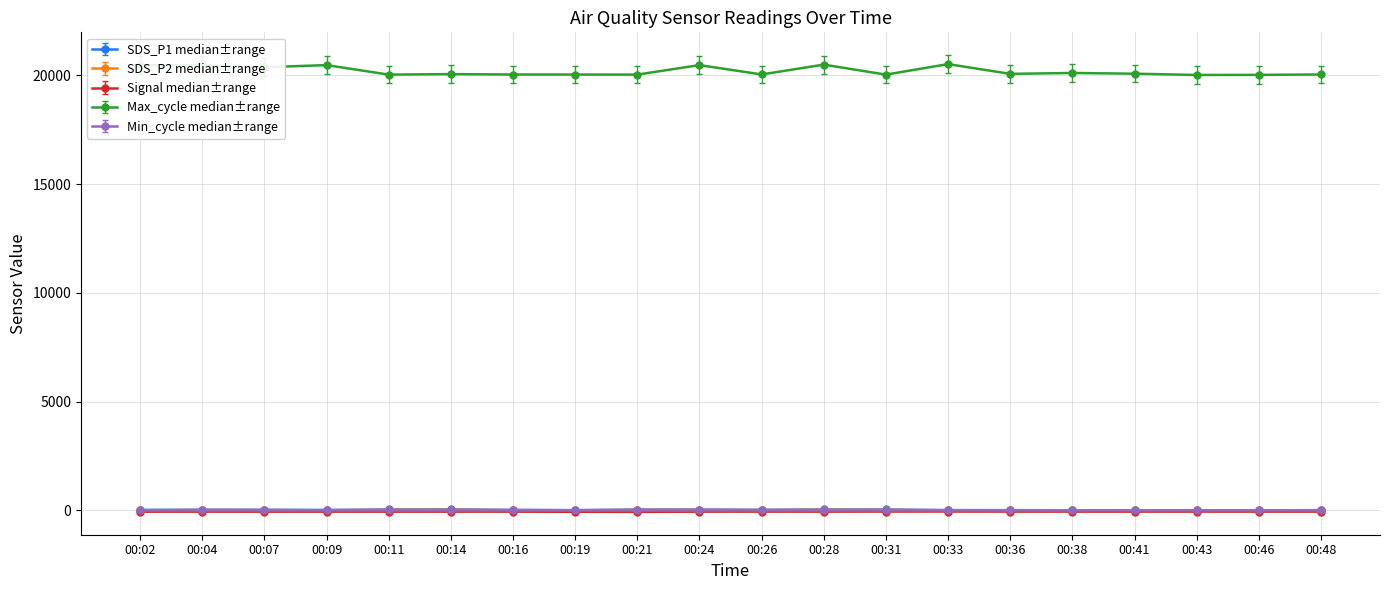

Which series has the largest range (max minus min)?

Max_cycle median±range